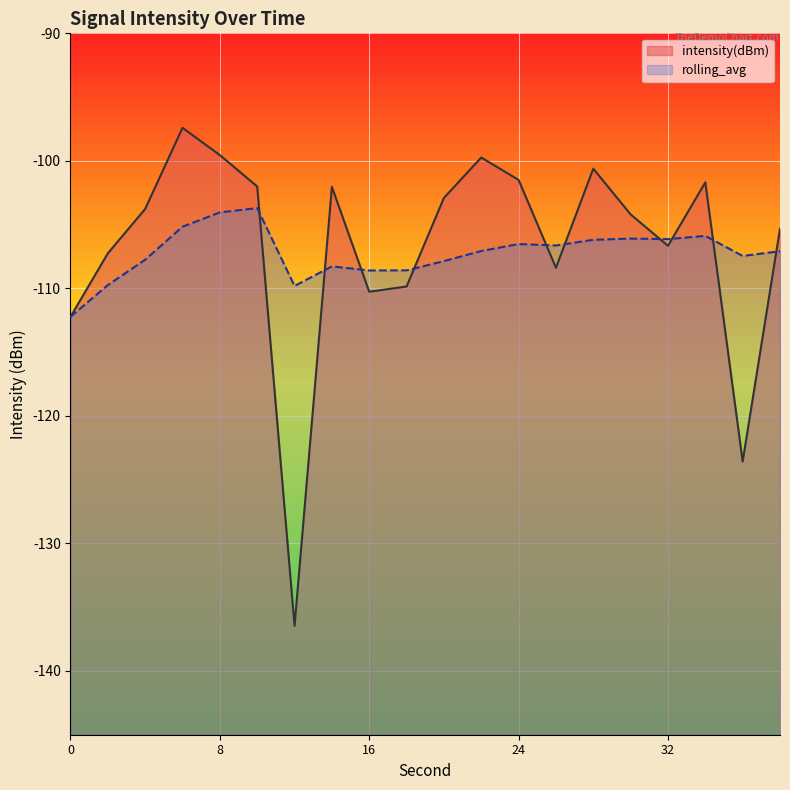

Reading left to right, transcribe all the data shown in this chart.

intensity(dBm): 0=-112.2	2=-107.3	4=-103.8	6=-97.4	8=-99.5	10=-102.0	12=-136.5	14=-102.0	16=-110.3	18=-109.9	20=-102.9	22=-99.7	24=-101.5	26=-108.4	28=-100.6	30=-104.2	32=-106.7	34=-101.7	36=-123.6	38=-105.3
rolling_avg: 0=-112.2	2=-109.7	4=-107.8	6=-105.2	8=-104.0	10=-103.7	12=-109.8	14=-108.3	16=-108.6	18=-108.6	20=-107.9	22=-107.1	24=-106.5	26=-106.6	28=-106.2	30=-106.1	32=-106.1	34=-105.9	36=-107.5	38=-107.1